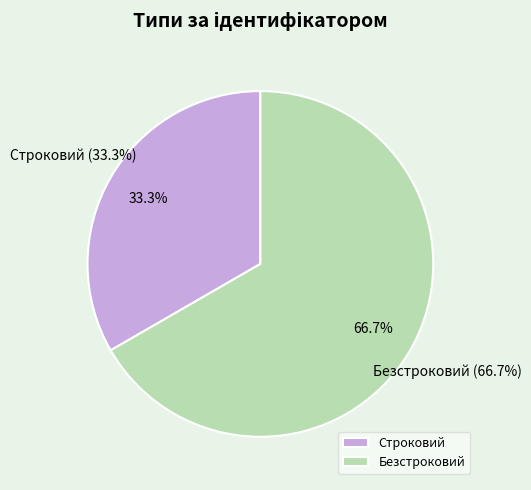

Is it true that Строковий is 33% of the pie?

True